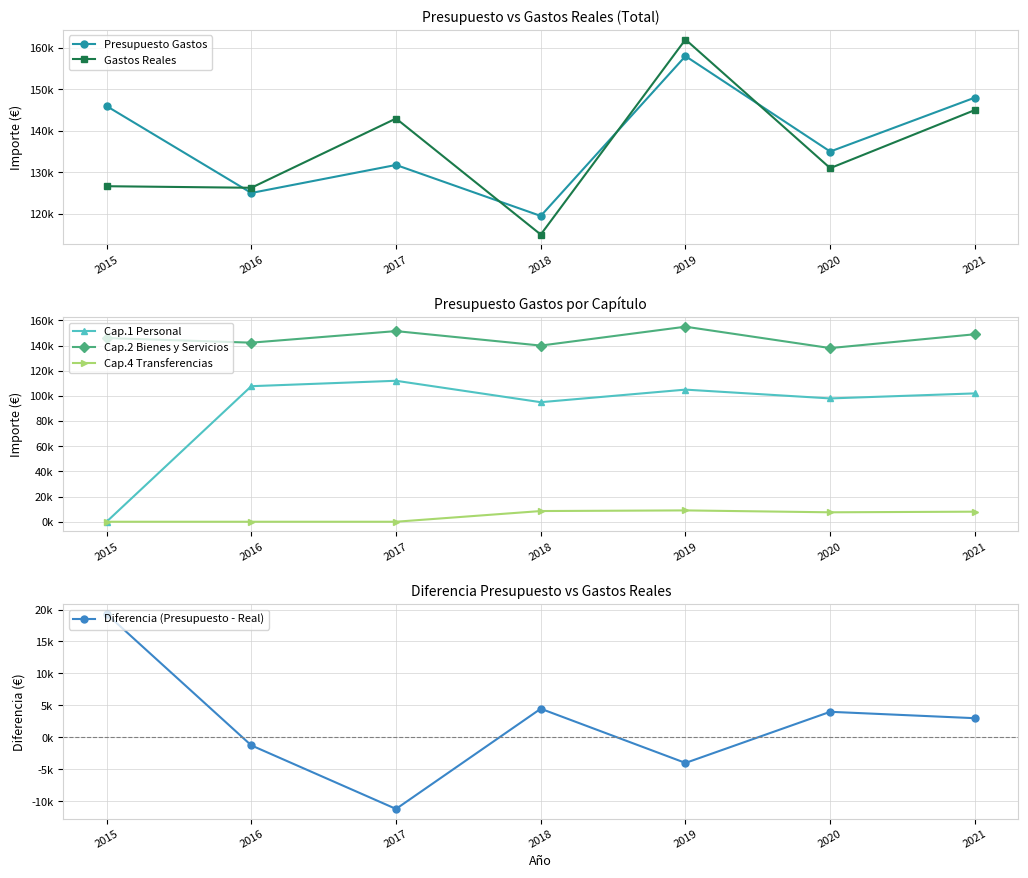

Reading right to left, extract all data points from this chart.

Presupuesto Gastos: 2021=148000.0	2020=135000.0	2019=158000.0	2018=119480.0	2017=131768.1	2016=125018.4	2015=145959.7
Gastos Reales: 2021=145000.0	2020=131000.0	2019=162000.0	2018=115000.0	2017=142962.8	2016=126270.3	2015=126644.0
Cap.1 Personal: 2021=102000.0	2020=98000.0	2019=105000.0	2018=95000.0	2017=112027.4	2016=107727.8	2015=0.0
Cap.2 Bienes y Servicios: 2021=149000.0	2020=138000.0	2019=155000.0	2018=140000.0	2017=151508.9	2016=142308.9	2015=145959.7
Cap.4 Transferencias: 2021=8000.0	2020=7500.0	2019=9000.0	2018=8500.0	2017=0.0	2016=0.0	2015=0.0
Diferencia (Presupuesto - Real): 2021=3000.0	2020=4000.0	2019=-4000.0	2018=4480.0	2017=-11194.7	2016=-1251.9	2015=19315.6